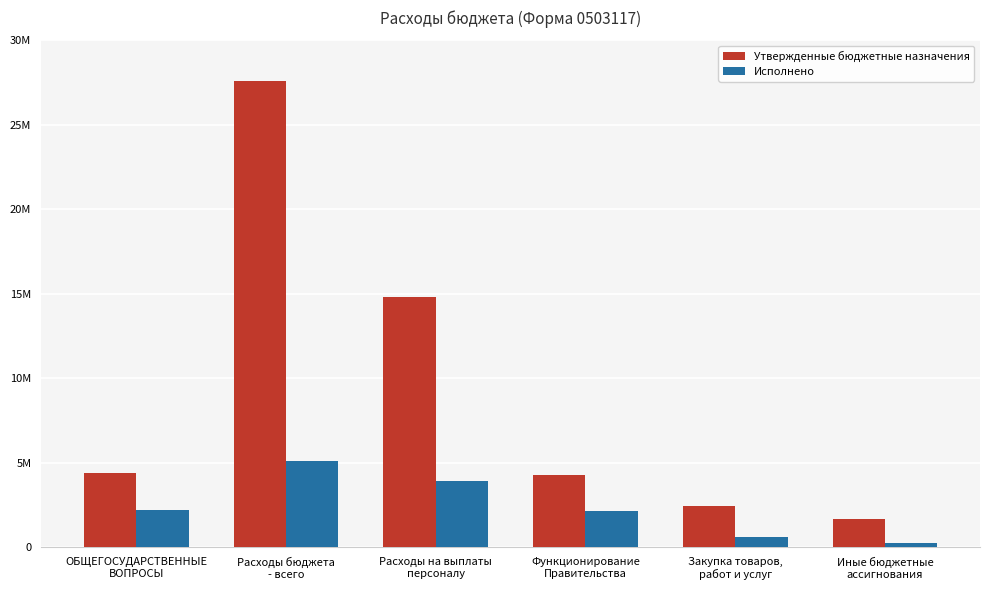

Is it true that Исполнено equals 305466.3 at Иные бюджетные
ассигнования?

False